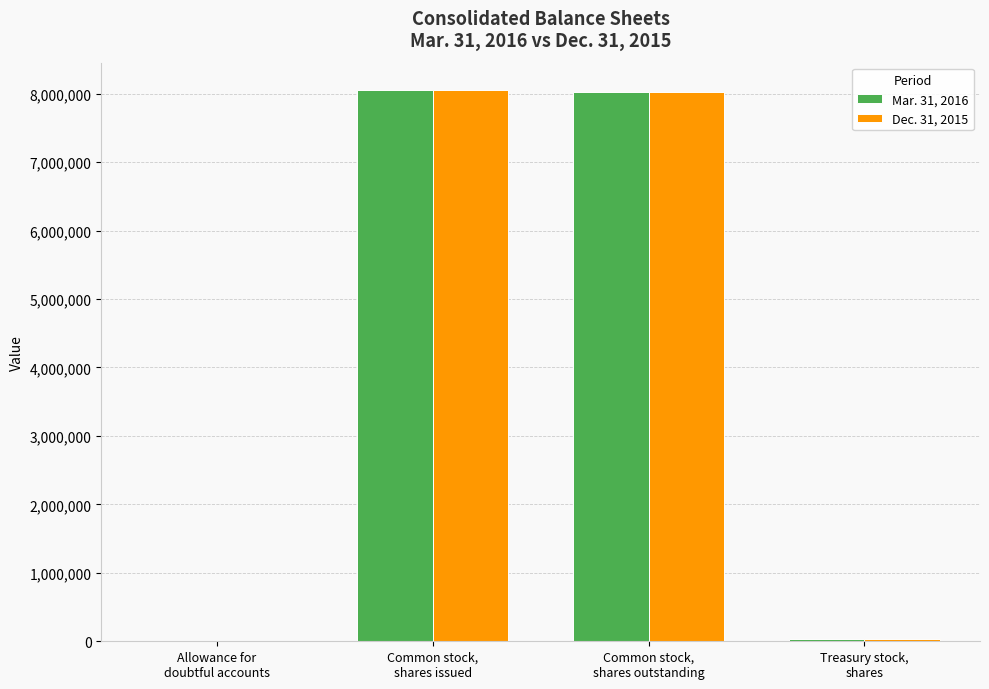

What is the greatest value displayed?

8049622